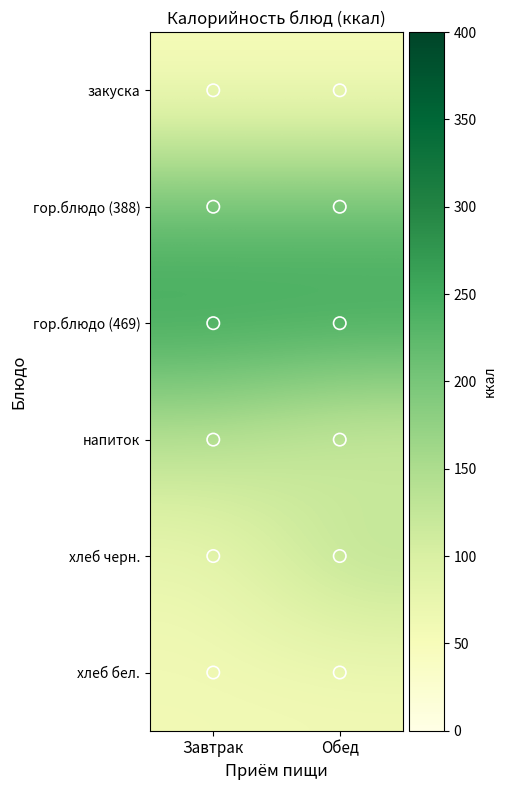

Reading left to right, transcribe all the data shown in this chart.

закуска: 0=50.4	1=50.4
гор.блюдо: 0=215.0	1=215.0
гор.блюдо2: 0=262.0	1=262.0
напиток: 0=135.0	1=99.0
хлеб черн.: 0=71.0	1=142.0
хлеб бел.: 0=60.0	1=60.0